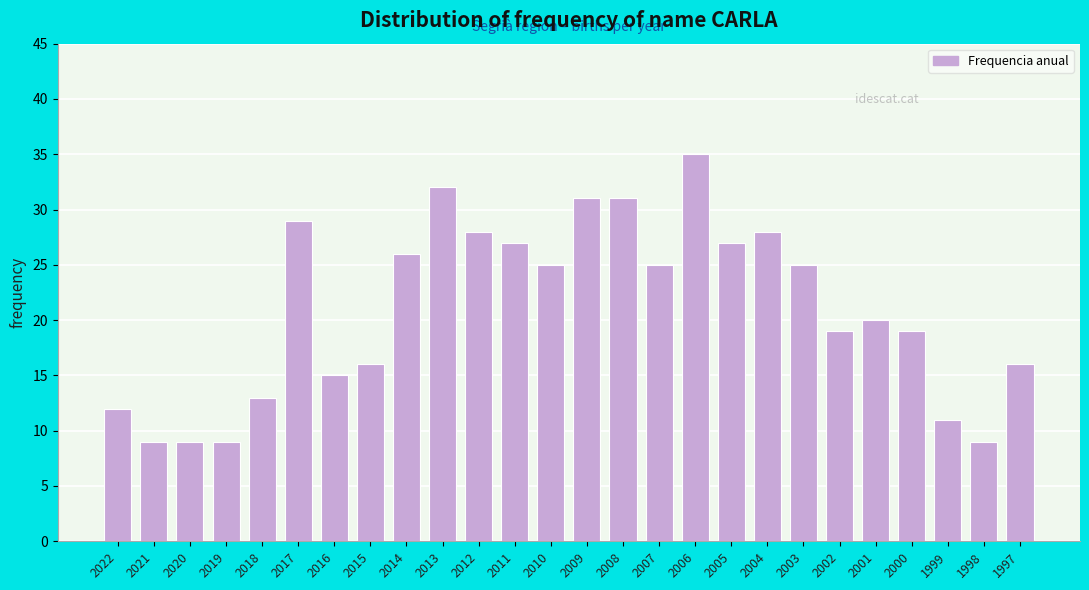

Reading left to right, extract all data points from this chart.

2022=12	2021=9	2020=9	2019=9	2018=13	2017=29	2016=15	2015=16	2014=26	2013=32	2012=28	2011=27	2010=25	2009=31	2008=31	2007=25	2006=35	2005=27	2004=28	2003=25	2002=19	2001=20	2000=19	1999=11	1998=9	1997=16